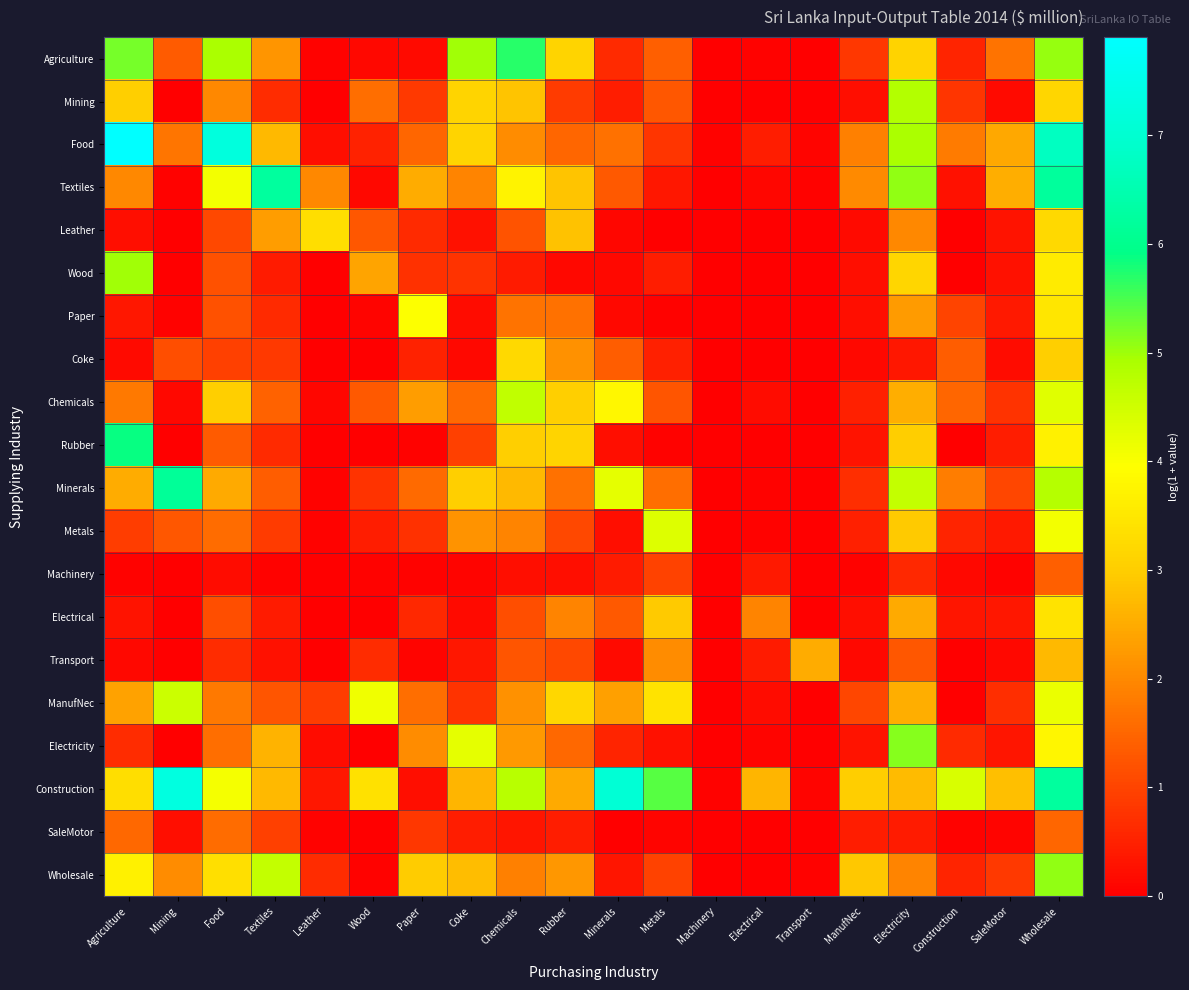

Reading left to right, extract all data points from this chart.

Agriculture: Agriculture=5.2	Mining=1.3	Food=4.9	Textiles=2.2	Leather=0.0	Wood=0.1	Paper=0.2	Coke=5.0	Chemicals=5.7	Rubber=3.1	Minerals=0.6	Metals=1.4	Machinery=0.0	Electrical=0.0	Transport=0.0	ManufNec=0.8	Electricity=3.1	Construction=0.5	SaleMotor=1.7	Wholesale=5.0
Mining: Agriculture=3.0	Mining=0.0	Food=2.0	Textiles=0.7	Leather=0.0	Wood=1.6	Paper=0.8	Coke=3.1	Chemicals=2.9	Rubber=0.9	Minerals=0.4	Metals=1.3	Machinery=0.0	Electrical=0.0	Transport=0.0	ManufNec=0.2	Electricity=4.8	Construction=0.8	SaleMotor=0.2	Wholesale=3.2
Food: Agriculture=7.9	Mining=1.7	Food=7.3	Textiles=2.7	Leather=0.2	Wood=0.5	Paper=1.5	Coke=3.1	Chemicals=2.1	Rubber=1.5	Minerals=1.7	Metals=0.8	Machinery=0.0	Electrical=0.5	Transport=0.1	ManufNec=1.9	Electricity=4.9	Construction=1.8	SaleMotor=2.5	Wholesale=6.7
Textiles: Agriculture=2.0	Mining=0.0	Food=4.1	Textiles=6.3	Leather=2.0	Wood=0.1	Paper=2.5	Coke=1.9	Chemicals=3.7	Rubber=2.9	Minerals=1.3	Metals=0.4	Machinery=0.0	Electrical=0.1	Transport=0.0	ManufNec=2.0	Electricity=5.1	Construction=0.3	SaleMotor=2.5	Wholesale=6.2
Leather: Agriculture=0.2	Mining=0.0	Food=1.1	Textiles=2.3	Leather=3.3	Wood=1.3	Paper=0.6	Coke=0.2	Chemicals=1.2	Rubber=2.8	Minerals=0.1	Metals=0.0	Machinery=0.0	Electrical=0.0	Transport=0.0	ManufNec=0.2	Electricity=2.0	Construction=0.0	SaleMotor=0.3	Wholesale=3.2
Wood: Agriculture=5.0	Mining=0.0	Food=1.2	Textiles=0.4	Leather=0.0	Wood=2.4	Paper=0.7	Coke=0.8	Chemicals=0.4	Rubber=0.1	Minerals=0.1	Metals=0.4	Machinery=0.0	Electrical=0.0	Transport=0.0	ManufNec=0.2	Electricity=3.2	Construction=0.0	SaleMotor=0.3	Wholesale=3.6
Paper: Agriculture=0.4	Mining=0.0	Food=1.2	Textiles=0.6	Leather=0.0	Wood=0.1	Paper=4.0	Coke=0.2	Chemicals=1.7	Rubber=1.7	Minerals=0.1	Metals=0.0	Machinery=0.0	Electrical=0.0	Transport=0.0	ManufNec=0.2	Electricity=2.3	Construction=1.0	SaleMotor=0.4	Wholesale=3.5
Coke: Agriculture=0.2	Mining=1.1	Food=0.9	Textiles=0.8	Leather=0.0	Wood=0.0	Paper=0.5	Coke=0.1	Chemicals=3.2	Rubber=2.1	Minerals=1.4	Metals=0.5	Machinery=0.0	Electrical=0.0	Transport=0.0	ManufNec=0.1	Electricity=0.4	Construction=1.4	SaleMotor=0.2	Wholesale=3.0
Chemicals: Agriculture=1.8	Mining=0.1	Food=3.0	Textiles=1.4	Leather=0.1	Wood=1.3	Paper=2.3	Coke=1.6	Chemicals=4.7	Rubber=3.1	Minerals=3.8	Metals=1.3	Machinery=0.0	Electrical=0.2	Transport=0.0	ManufNec=0.5	Electricity=2.6	Construction=1.5	SaleMotor=0.7	Wholesale=4.3
Rubber: Agriculture=5.9	Mining=0.0	Food=1.4	Textiles=0.6	Leather=0.0	Wood=0.0	Paper=0.1	Coke=0.9	Chemicals=3.1	Rubber=3.1	Minerals=0.2	Metals=0.1	Machinery=0.0	Electrical=0.0	Transport=0.0	ManufNec=0.3	Electricity=3.0	Construction=0.0	SaleMotor=0.5	Wholesale=3.7
Minerals: Agriculture=2.5	Mining=6.2	Food=2.5	Textiles=1.4	Leather=0.1	Wood=0.8	Paper=1.5	Coke=3.0	Chemicals=2.7	Rubber=1.7	Minerals=4.2	Metals=1.6	Machinery=0.0	Electrical=0.0	Transport=0.0	ManufNec=0.7	Electricity=4.6	Construction=1.8	SaleMotor=1.0	Wholesale=4.8
Metals: Agriculture=0.9	Mining=1.3	Food=1.6	Textiles=0.9	Leather=0.0	Wood=0.5	Paper=0.7	Coke=2.1	Chemicals=1.9	Rubber=1.1	Minerals=0.2	Metals=4.3	Machinery=0.0	Electrical=0.0	Transport=0.0	ManufNec=0.5	Electricity=2.9	Construction=0.5	SaleMotor=0.4	Wholesale=4.1
Machinery: Agriculture=0.0	Mining=0.0	Food=0.2	Textiles=0.0	Leather=0.0	Wood=0.0	Paper=0.0	Coke=0.1	Chemicals=0.2	Rubber=0.2	Minerals=0.4	Metals=1.0	Machinery=0.0	Electrical=0.4	Transport=0.0	ManufNec=0.0	Electricity=0.6	Construction=0.1	SaleMotor=0.0	Wholesale=1.4
Electrical: Agriculture=0.3	Mining=0.0	Food=1.2	Textiles=0.4	Leather=0.0	Wood=0.0	Paper=0.6	Coke=0.2	Chemicals=1.2	Rubber=1.9	Minerals=1.3	Metals=2.9	Machinery=0.0	Electrical=1.9	Transport=0.0	ManufNec=0.2	Electricity=2.5	Construction=0.3	SaleMotor=0.4	Wholesale=3.4
Transport: Agriculture=0.1	Mining=0.0	Food=0.7	Textiles=0.3	Leather=0.0	Wood=0.7	Paper=0.1	Coke=0.3	Chemicals=1.3	Rubber=1.1	Minerals=0.2	Metals=2.0	Machinery=0.0	Electrical=0.4	Transport=2.5	ManufNec=0.1	Electricity=1.3	Construction=0.0	SaleMotor=0.1	Wholesale=2.7
ManufNec: Agriculture=2.4	Mining=4.5	Food=1.8	Textiles=1.3	Leather=0.9	Wood=4.1	Paper=1.6	Coke=0.8	Chemicals=2.1	Rubber=3.2	Minerals=2.3	Metals=3.4	Machinery=0.0	Electrical=0.2	Transport=0.0	ManufNec=1.0	Electricity=2.5	Construction=0.0	SaleMotor=0.7	Wholesale=4.2
Electricity: Agriculture=0.7	Mining=0.0	Food=1.6	Textiles=2.6	Leather=0.2	Wood=0.0	Paper=2.1	Coke=4.3	Chemicals=2.3	Rubber=1.5	Minerals=0.5	Metals=0.3	Machinery=0.0	Electrical=0.1	Transport=0.0	ManufNec=0.3	Electricity=5.1	Construction=0.6	SaleMotor=0.3	Wholesale=3.8
Construction: Agriculture=3.3	Mining=7.3	Food=4.1	Textiles=2.7	Leather=0.4	Wood=3.4	Paper=0.2	Coke=2.6	Chemicals=4.8	Rubber=2.5	Minerals=7.1	Metals=5.4	Machinery=0.0	Electrical=2.6	Transport=0.1	ManufNec=3.0	Electricity=2.7	Construction=4.4	SaleMotor=2.8	Wholesale=6.3
SaleMotor: Agriculture=1.5	Mining=0.2	Food=1.6	Textiles=0.9	Leather=0.1	Wood=0.0	Paper=0.8	Coke=0.5	Chemicals=0.3	Rubber=0.4	Minerals=0.0	Metals=0.1	Machinery=0.0	Electrical=0.0	Transport=0.0	ManufNec=0.4	Electricity=0.4	Construction=0.0	SaleMotor=0.1	Wholesale=1.5
Wholesale: Agriculture=3.7	Mining=2.1	Food=3.3	Textiles=4.6	Leather=0.7	Wood=0.1	Paper=3.0	Coke=2.8	Chemicals=1.9	Rubber=2.2	Minerals=0.3	Metals=1.0	Machinery=0.0	Electrical=0.0	Transport=0.1	ManufNec=2.9	Electricity=1.9	Construction=0.5	SaleMotor=0.9	Wholesale=5.1